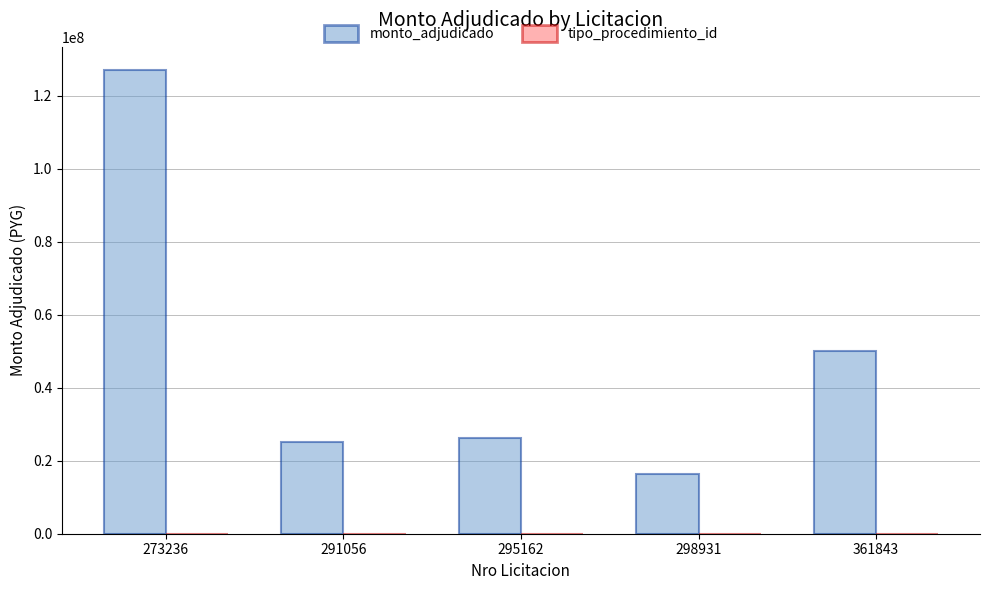

What is the sum of all monto_adjudicado values?

244495800